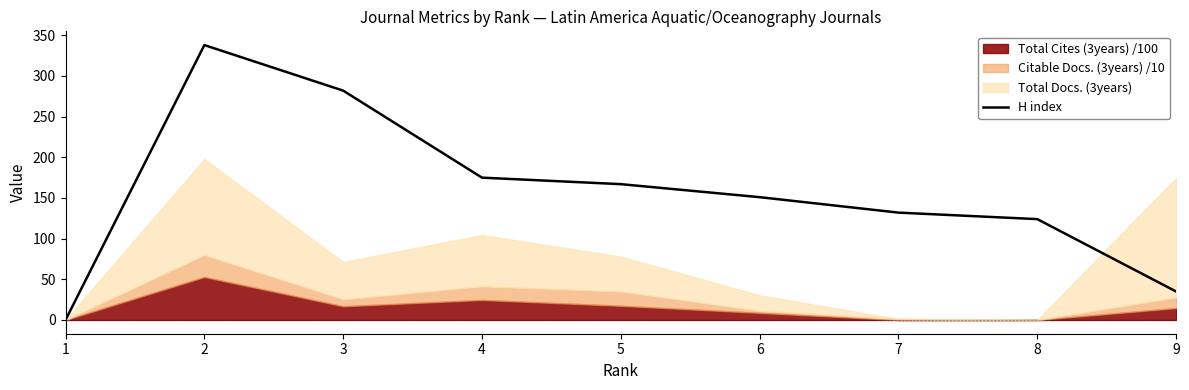

Between 4 and 5, which is larger?

4